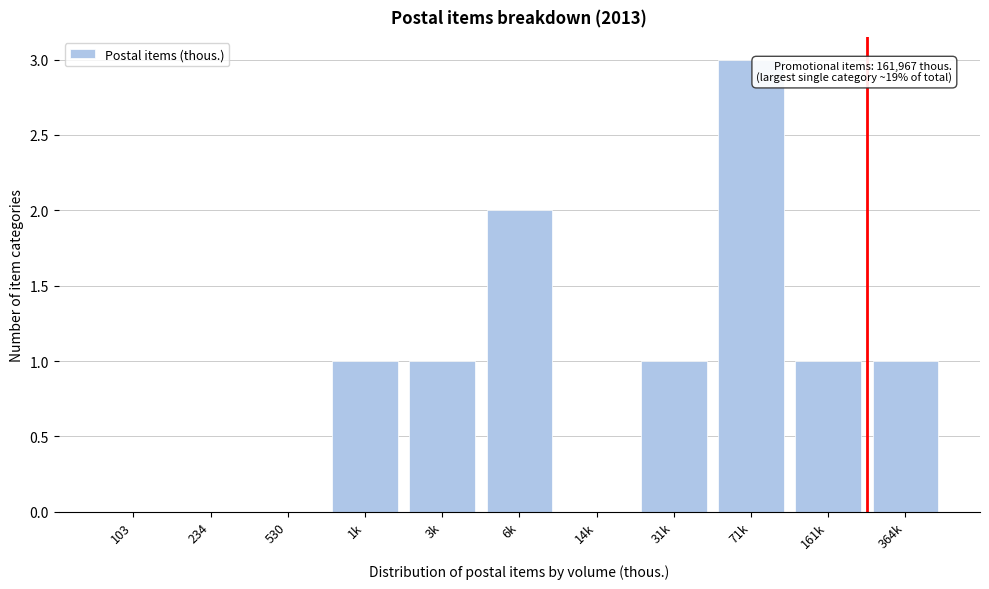

Reading left to right, what are all the values shown in this chart?

103=0	234=0	530=0	1k=1	3k=1	6k=2	14k=0	31k=1	71k=3	161k=1	364k=1